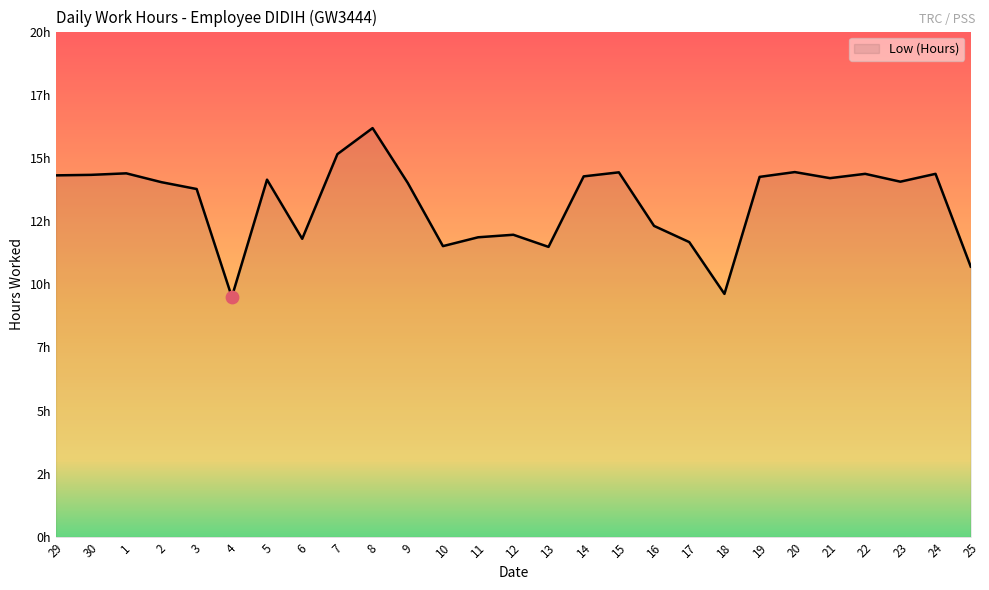

What is the change in value from 21 to 25?

-3.5